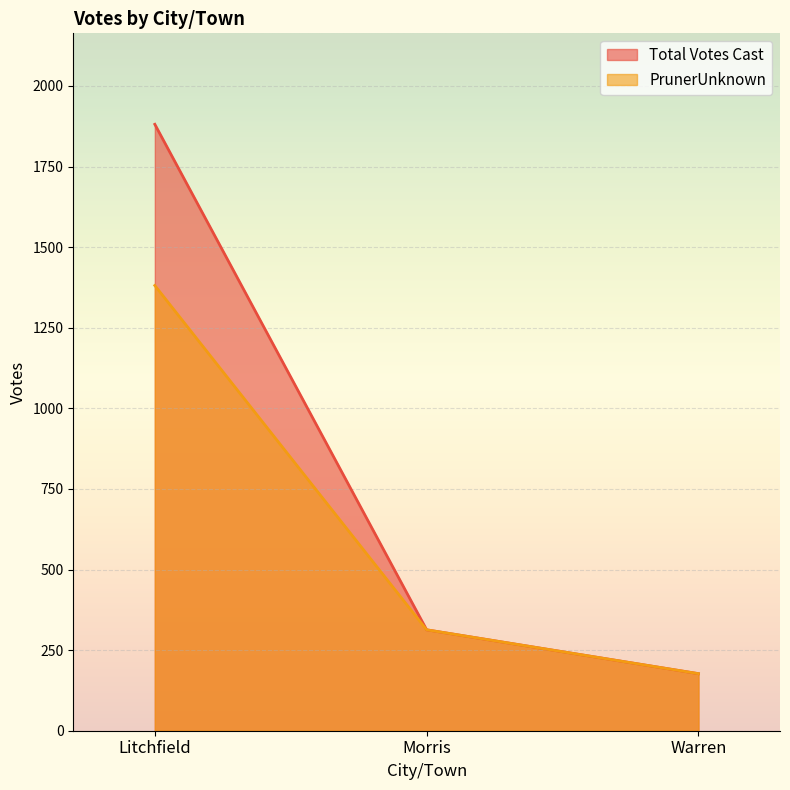

What is the difference between the Total Votes Cast values at Litchfield and Warren?

1704